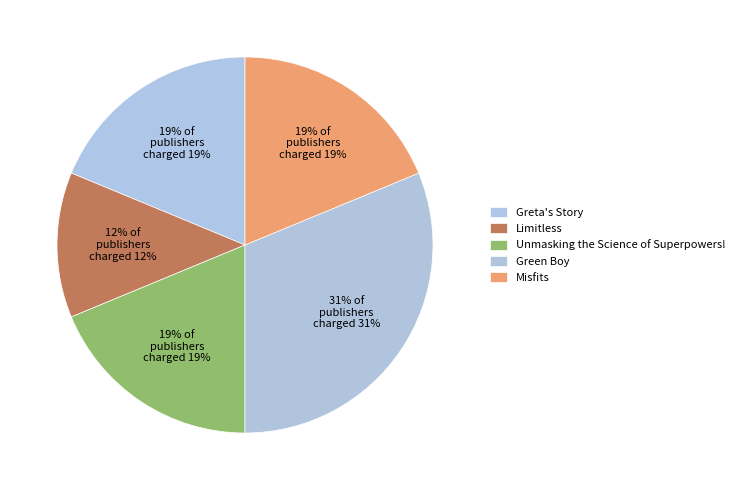

Count the number of slices in the pie.

5